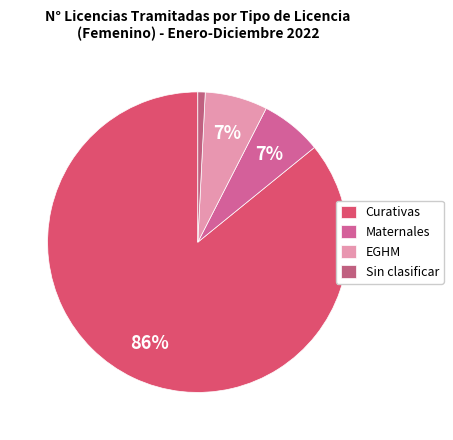

How many segments does this pie chart have?

4